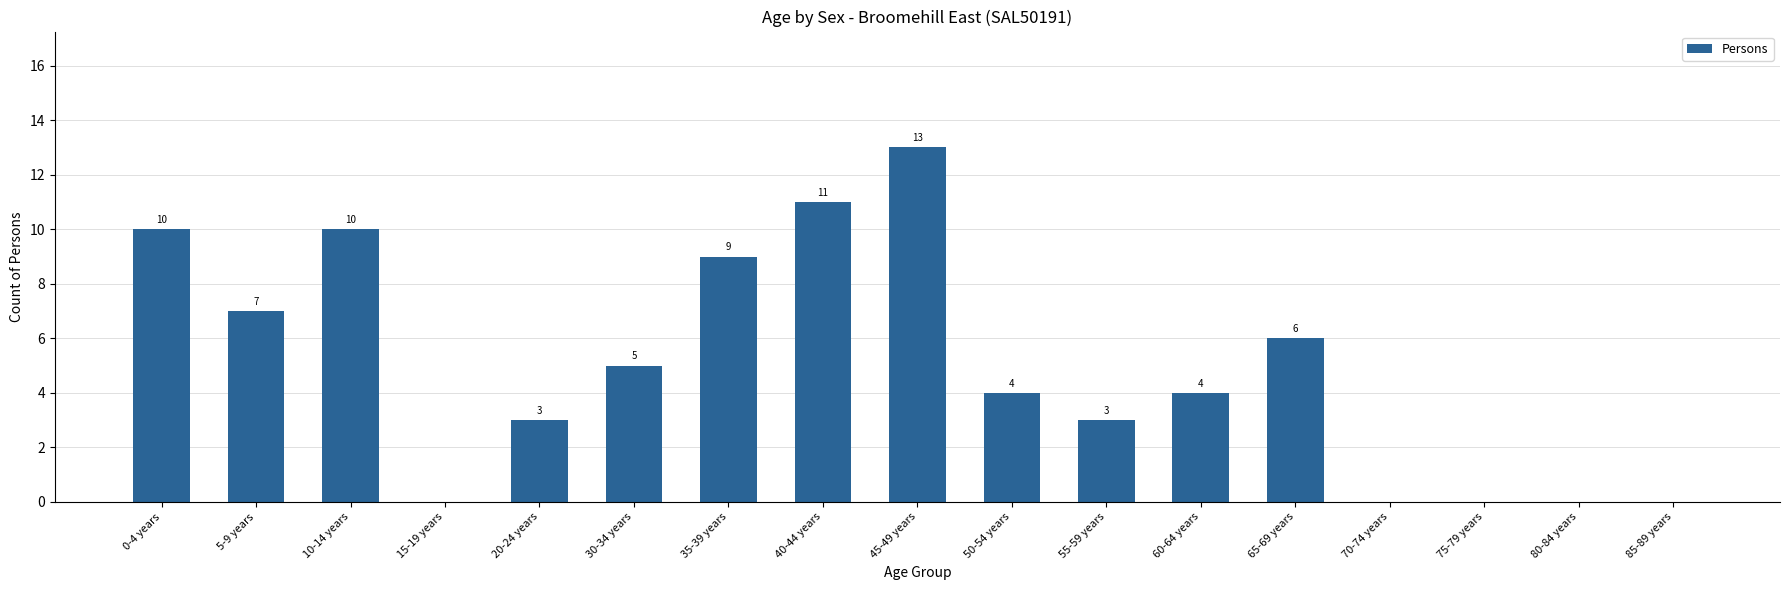

What is the change in value from 60-64 years to 65-69 years?

+2